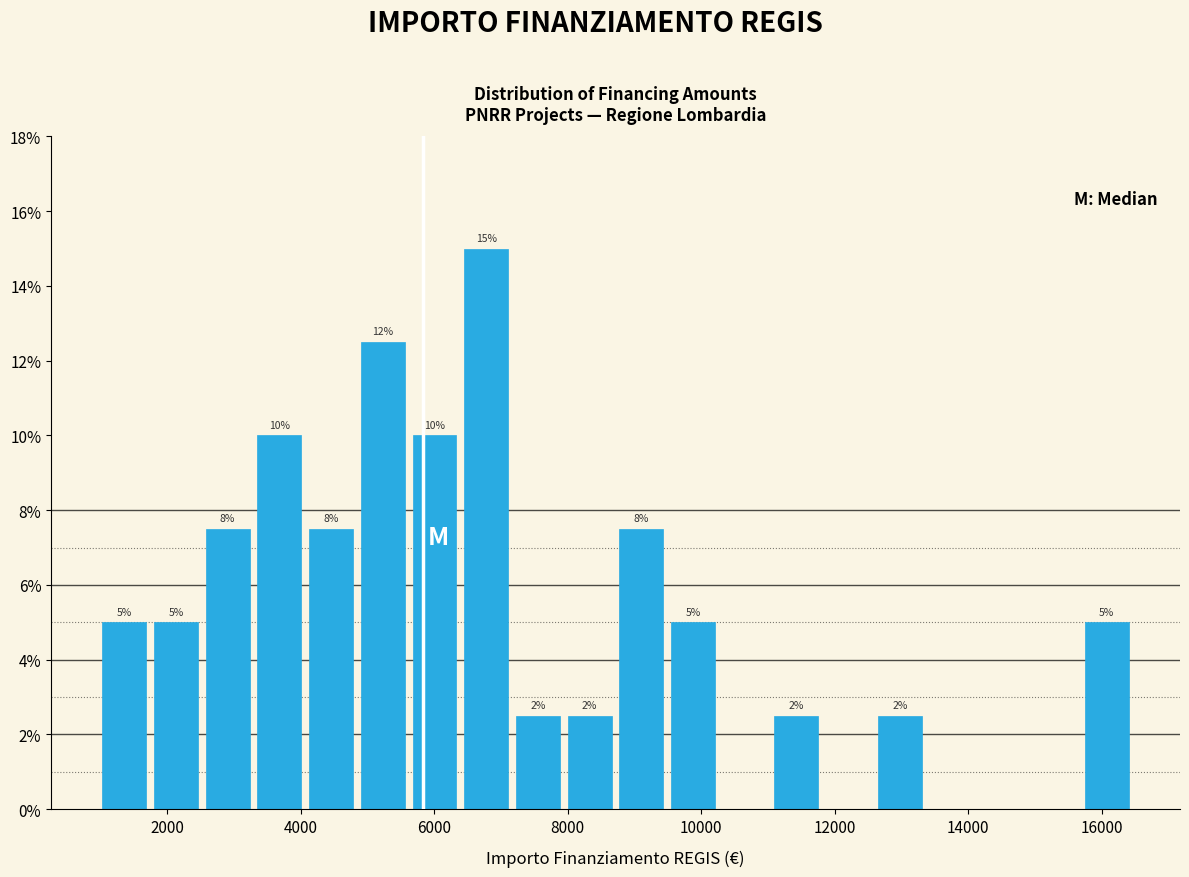

Around what value on the x-axis is the tallest bar? Give the approximate position of its centre, as read against the axis.

6800